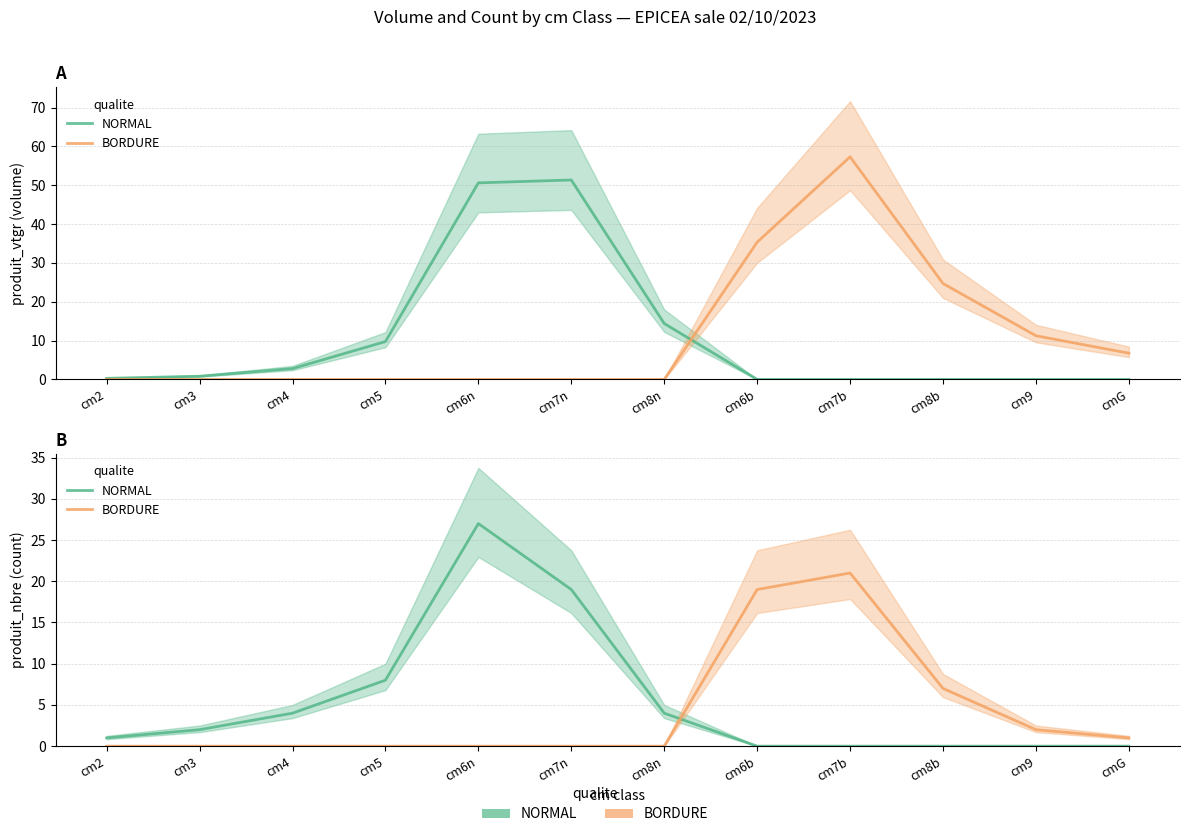

At which label does NORMAL reach its peak?

cm6n